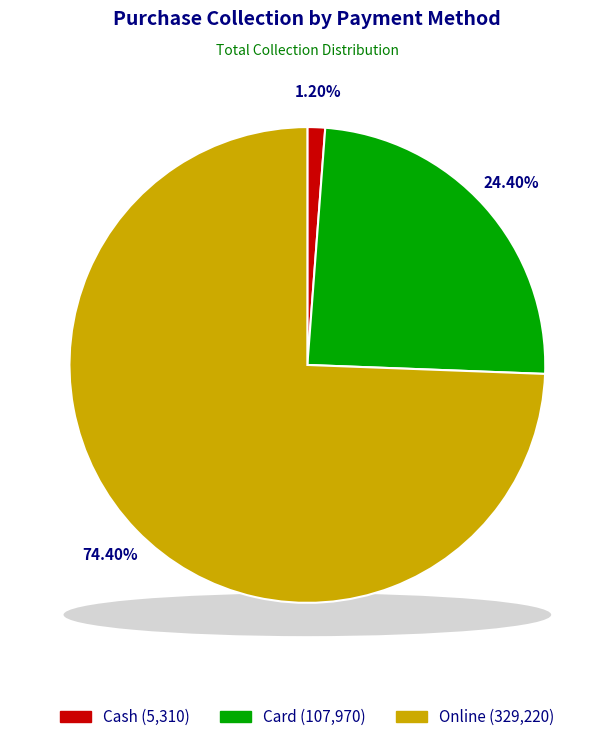

True or false: Cash accounts for 11% of the total.

False